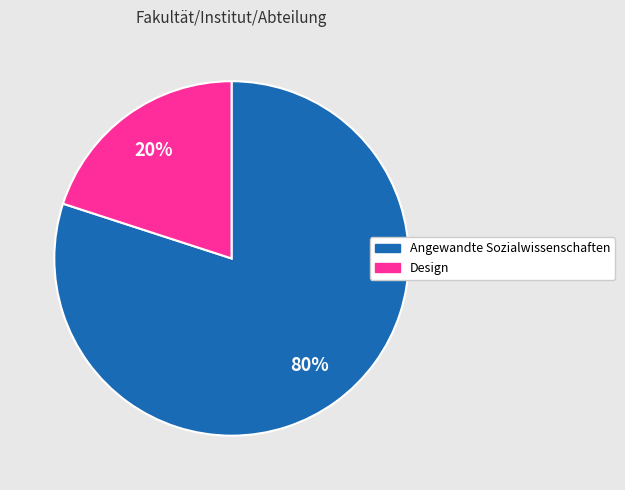

What percentage is the Design slice, to the nearest percent?

20%